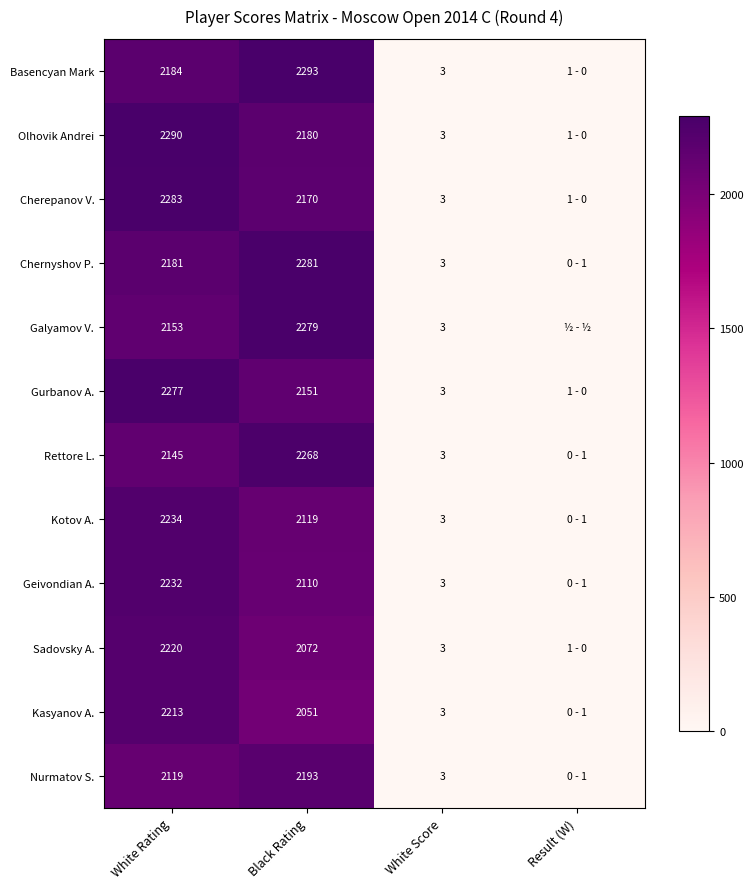

At which category is the sum across all series the highest?

White Rating